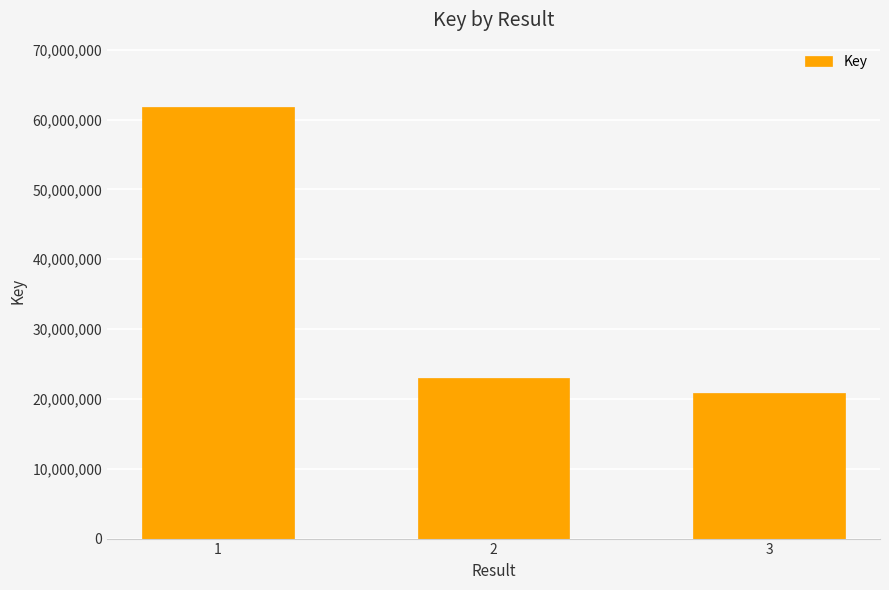

What is the average value?

35186229